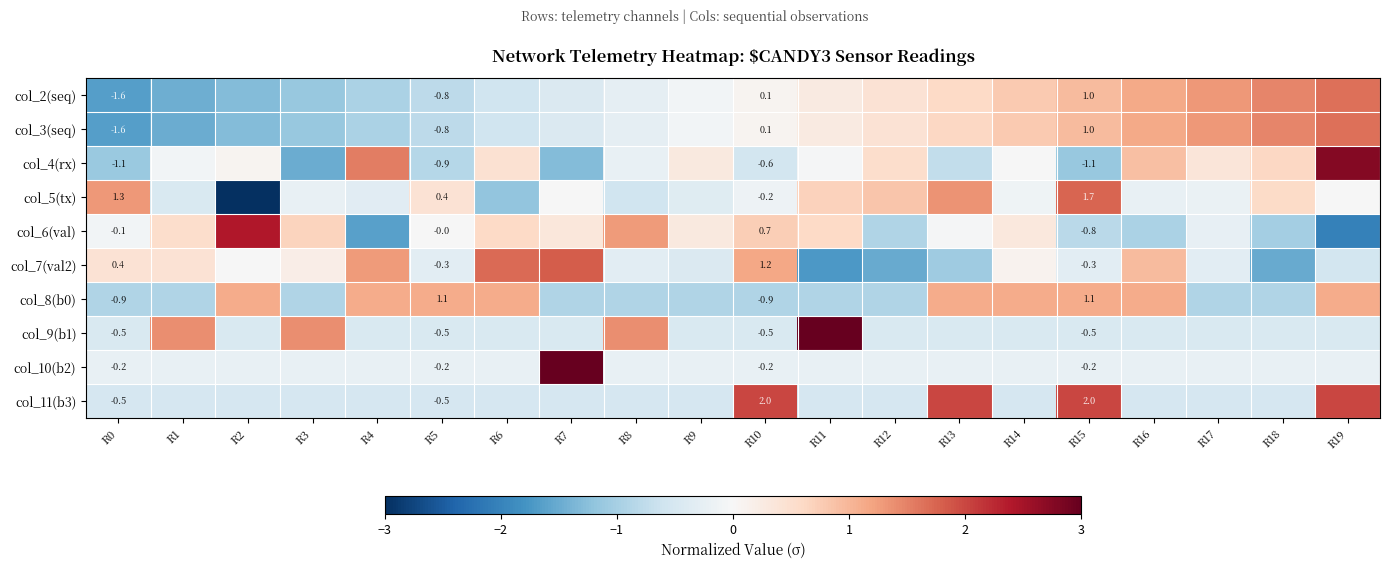

Which category has the lowest value in the col_4(rx) series?

R3